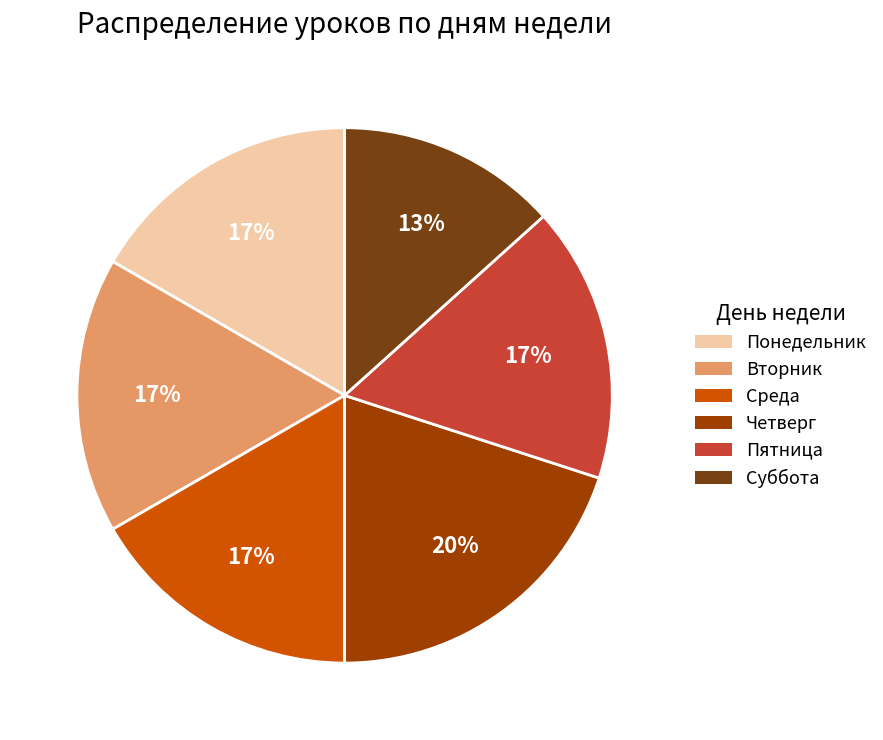

Between Понедельник and Суббота, which is larger?

Понедельник